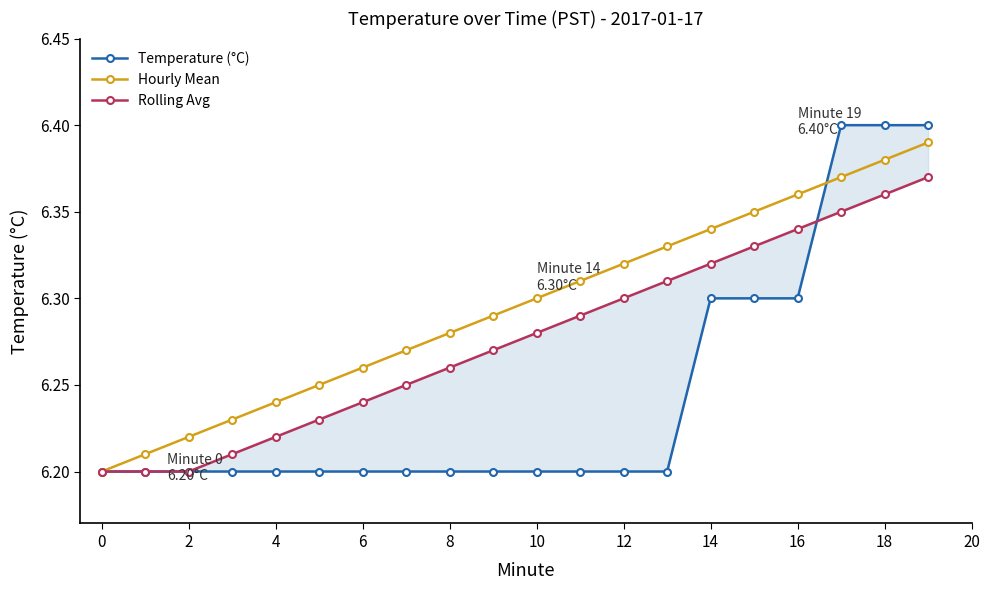

Between 2 and 19, which series saw the biggest shift?

Temperature (°C)